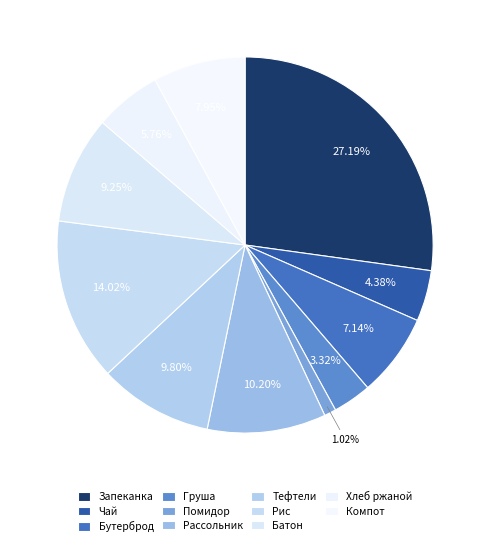

How many slices are in this pie chart?

11